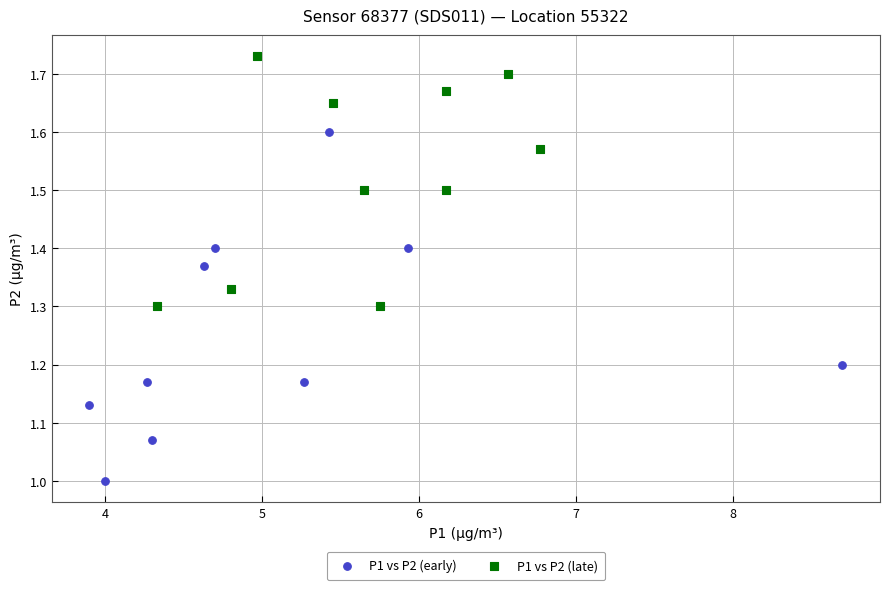

Which series reaches the maximum Y coordinate?

P1 vs P2 (late)